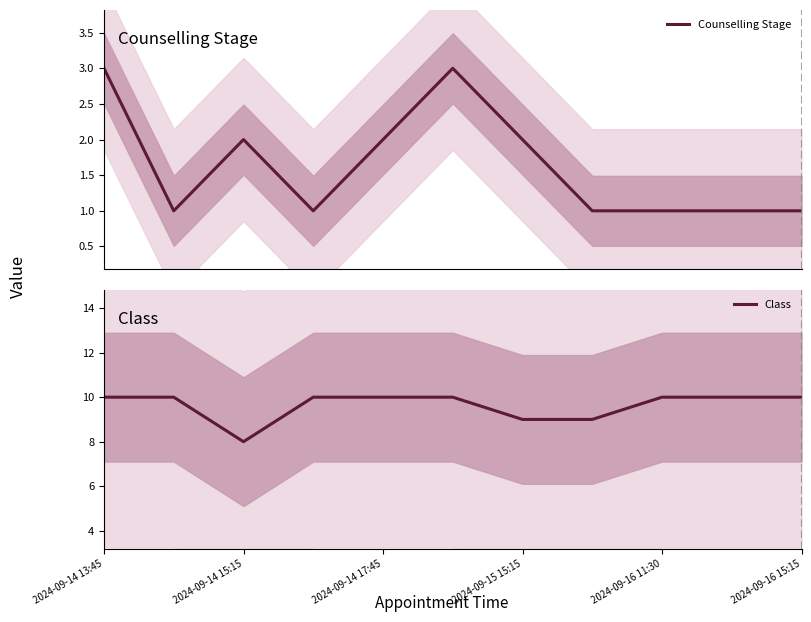

Which category has the lowest value in the Class series?

2024-09-14 15:15